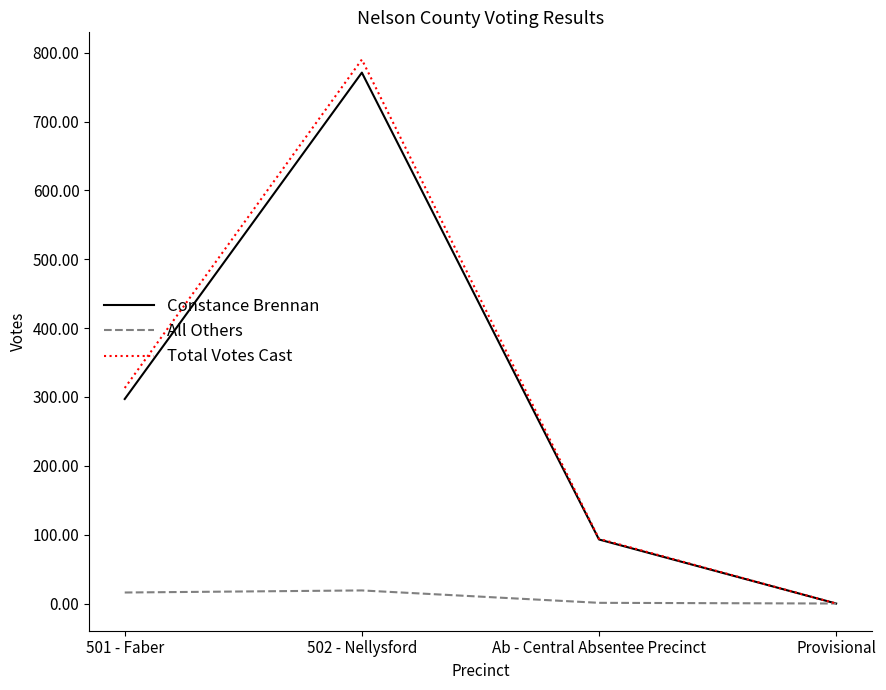

How many series are shown in this chart?

3